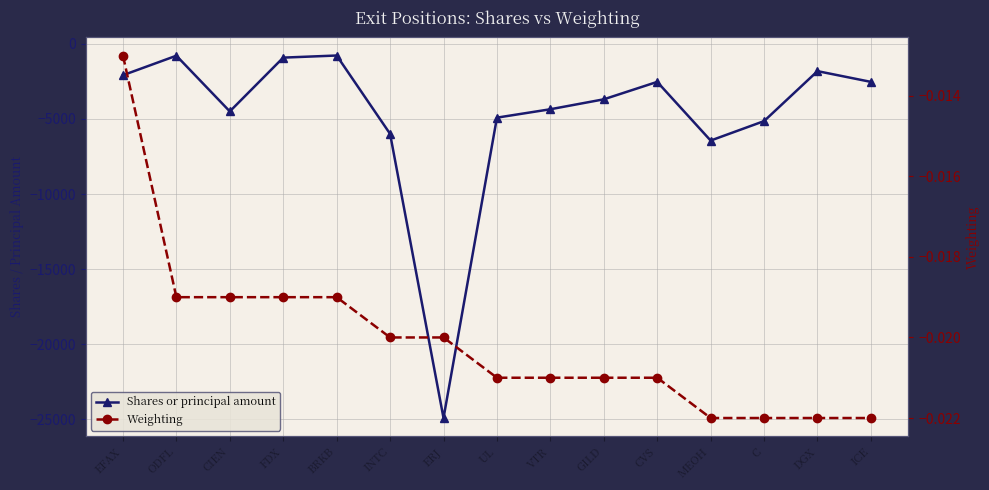

Rank the categories by Shares or principal amount value from highest to lowest.

BRKB, ODFL, FDX, DGX, EFAX, CVS, ICE, GILD, VTR, CIEN, UL, C, INTC, MEOH, ERJ